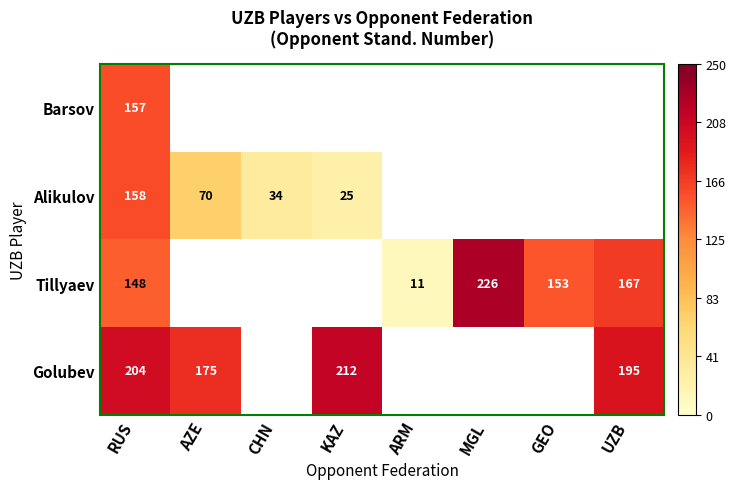

Is the value of Golubev at KAZ greater than the value of Tillyaev at MGL?

No